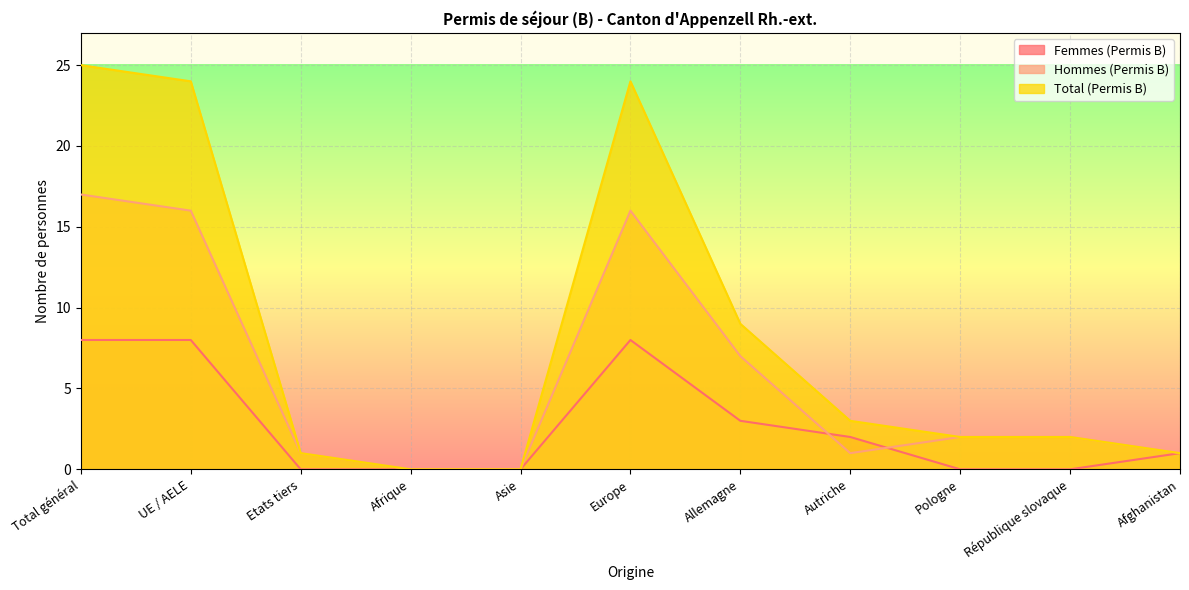

Which series has the largest total across all categories?

Total (Permis B)